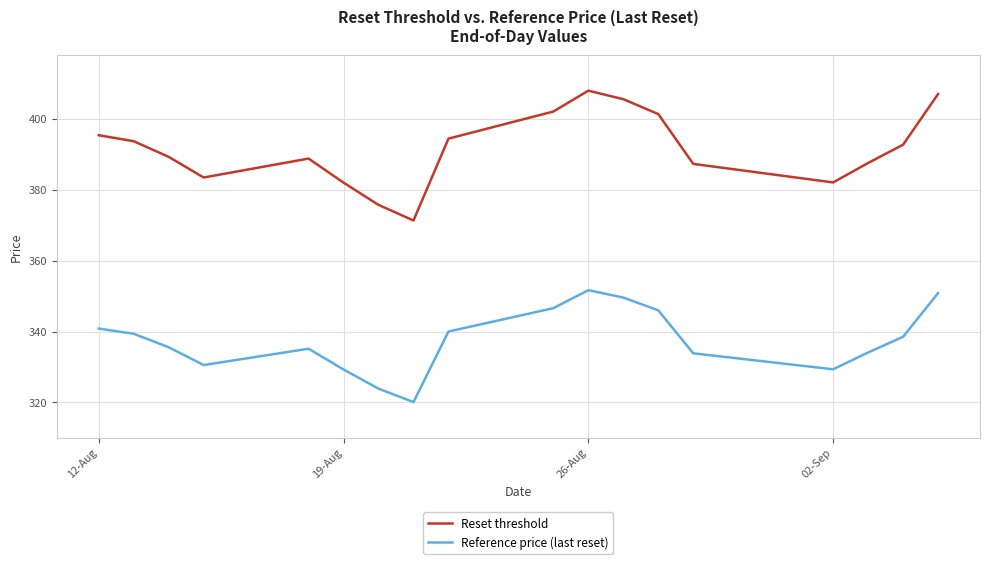

List the series in order of their overall mean, highest first.

Reset threshold, Reference price (last reset)